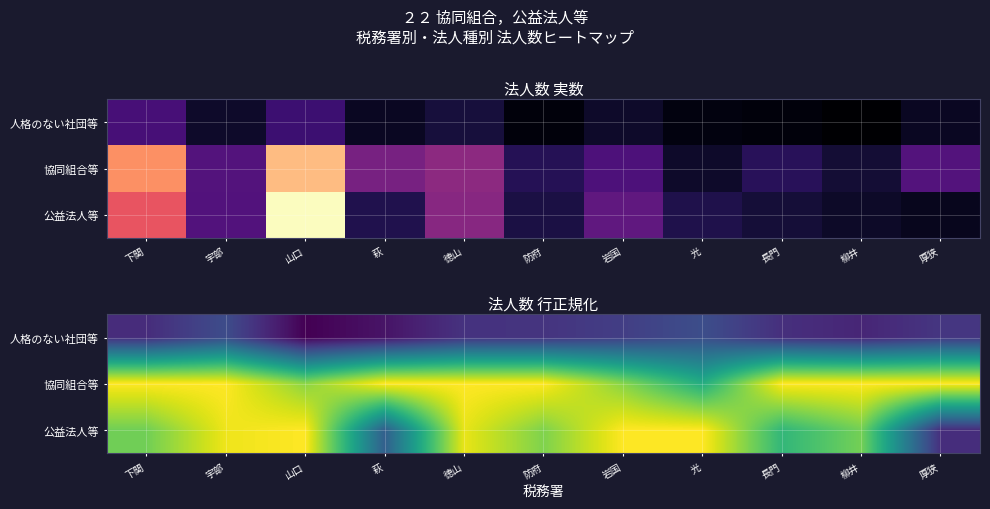

What is the difference between the maximum and minimum values in the 人格のない社団等 series?

32.5